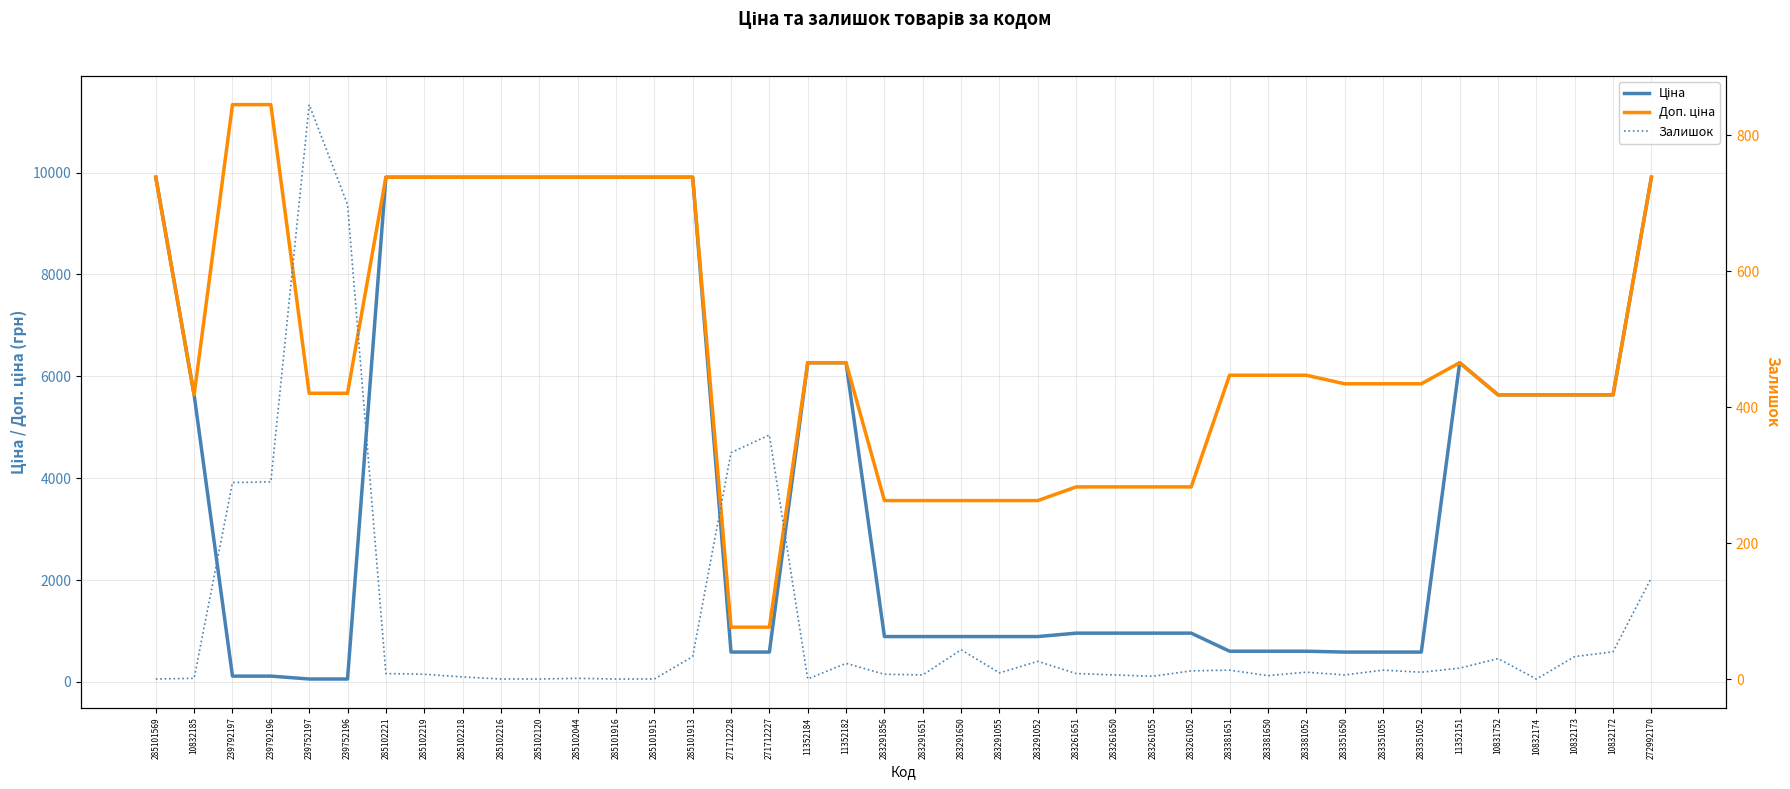

What value does the Залишок series have at 283261052?

12.0